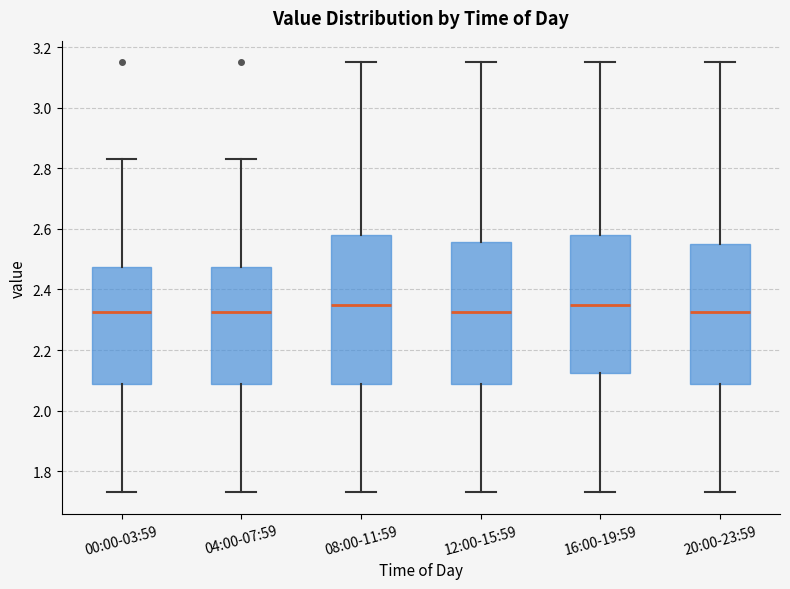

Comparing the boxes themselves (not the whiskers), which one is the tallest?

08:00-11:59